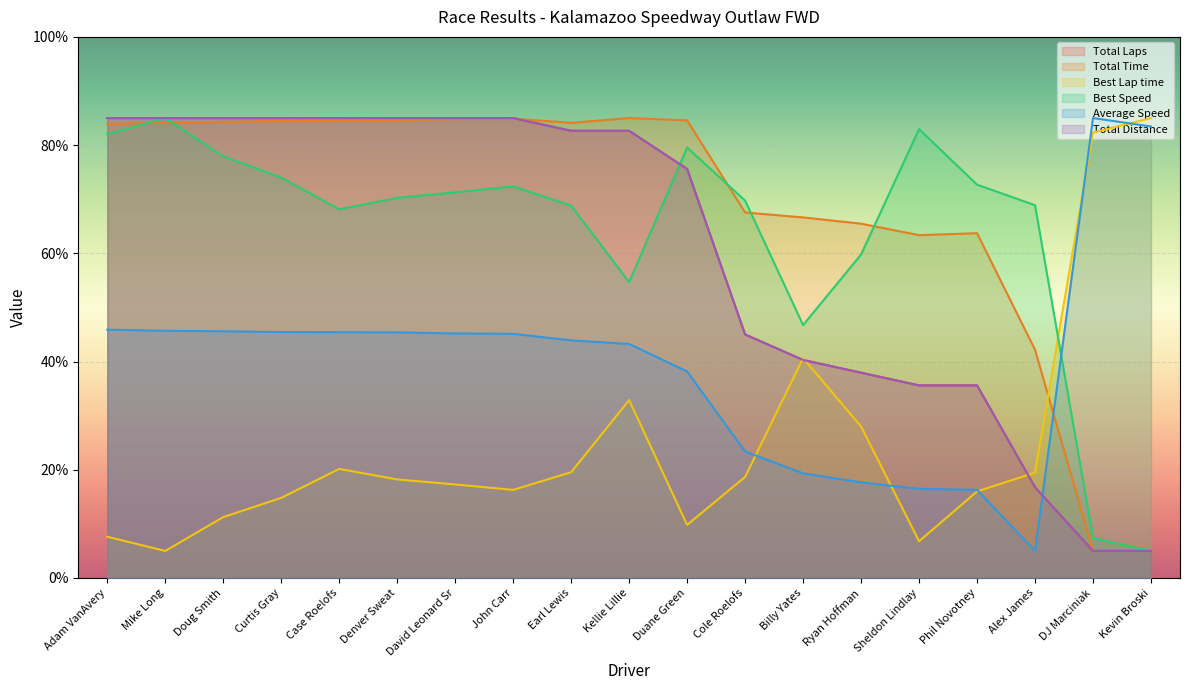

Which series has the largest total across all categories?

Total Time